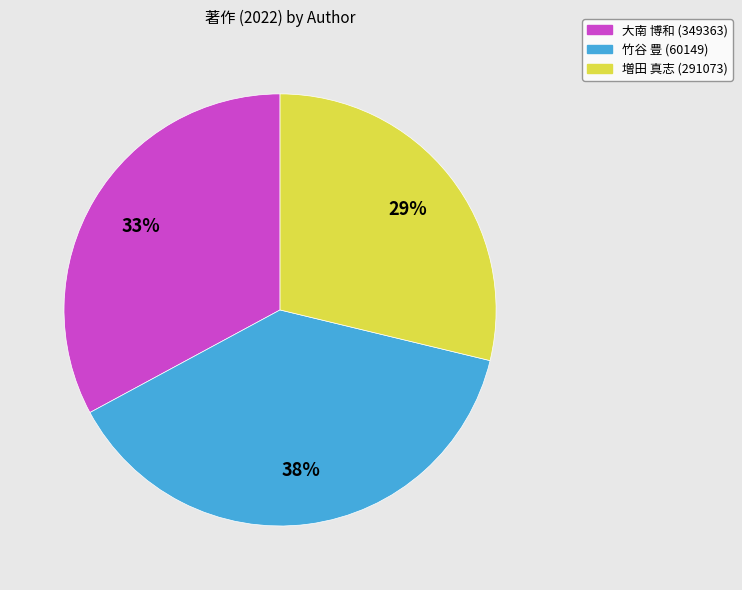

To the nearest percent, what is the average slice percentage?

33%